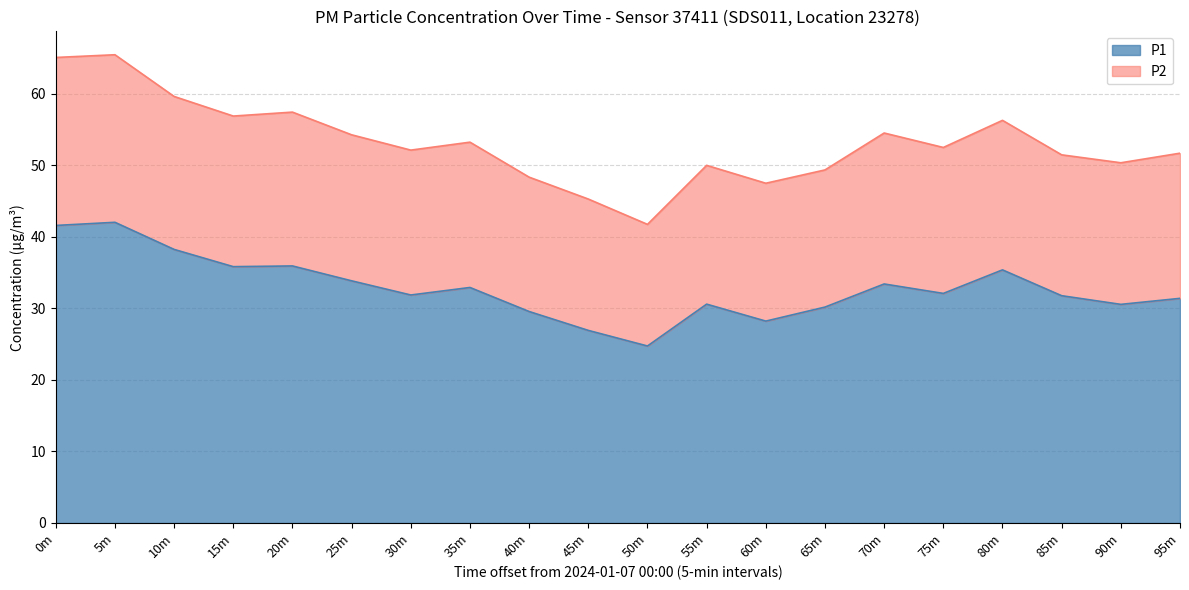

The value of P1 at 65m is 30.2. True or false?

True